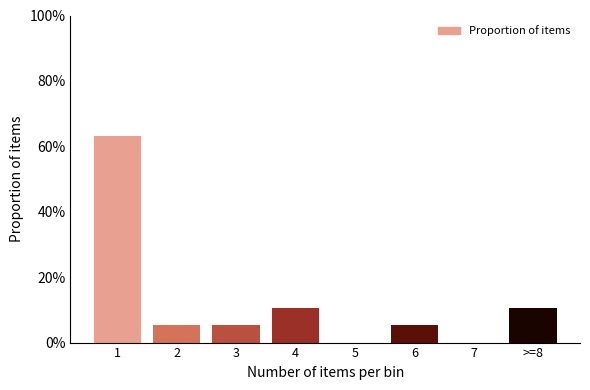

Reading left to right, extract all data points from this chart.

1=63.2	2=5.3	3=5.3	4=10.5	5=0.0	6=5.3	7=0.0	>=8=10.5